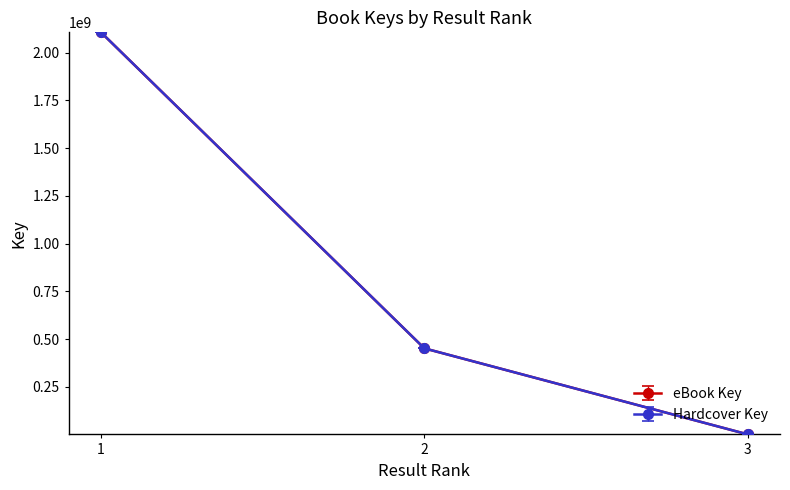

Which category has the highest value in the Hardcover Key series?

1